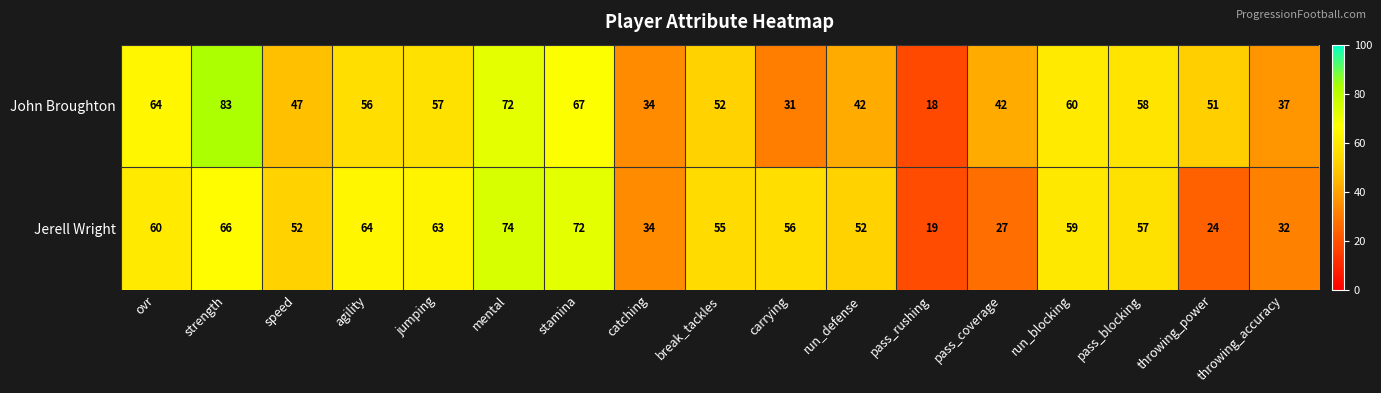

The Jerell Wright series shows 74 at mental. True or false?

True